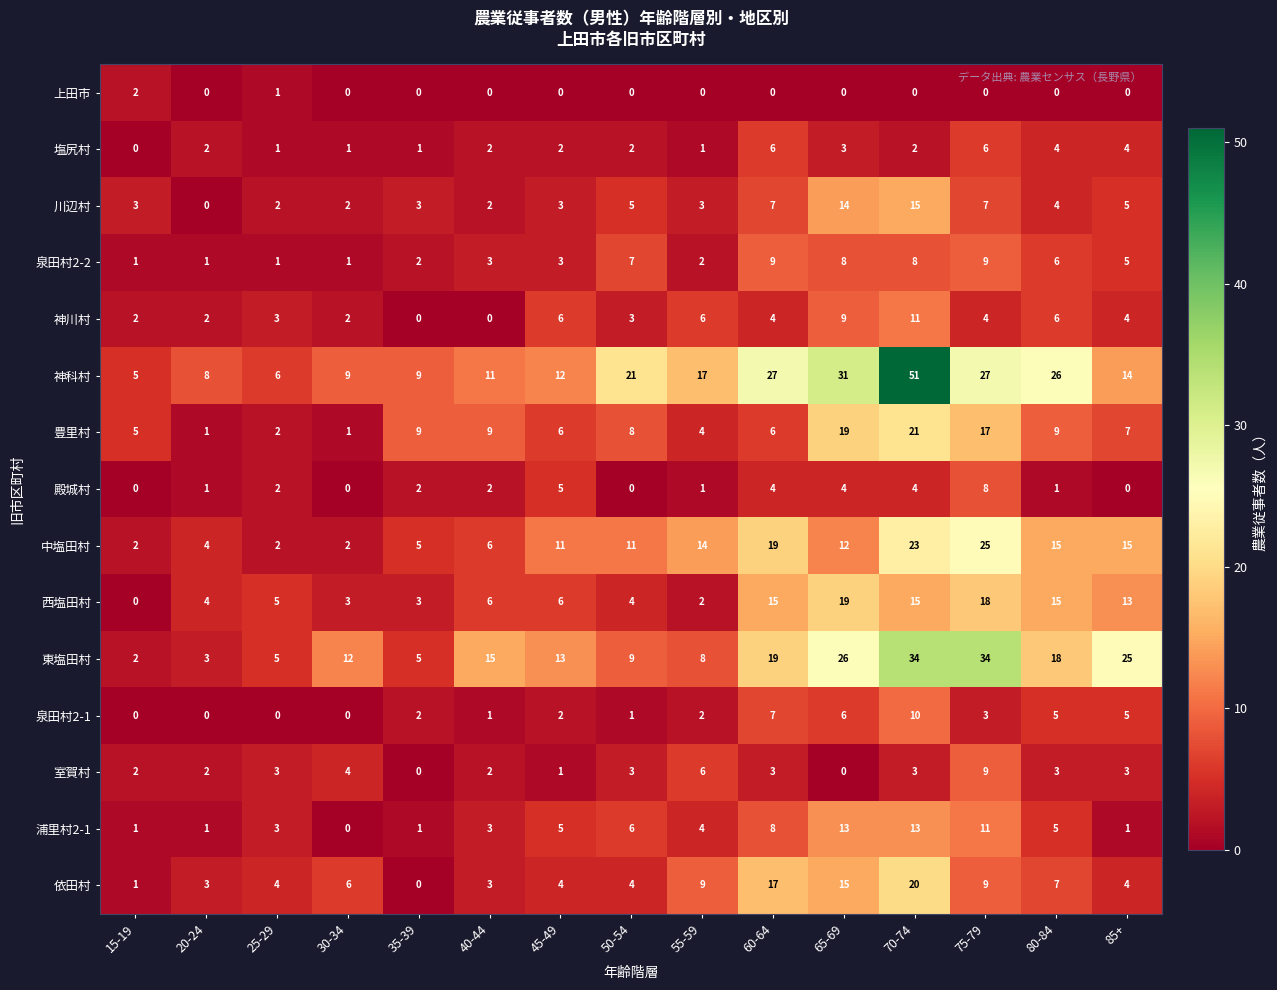

Is it true that 殿城村 equals 1 at 20-24?

True